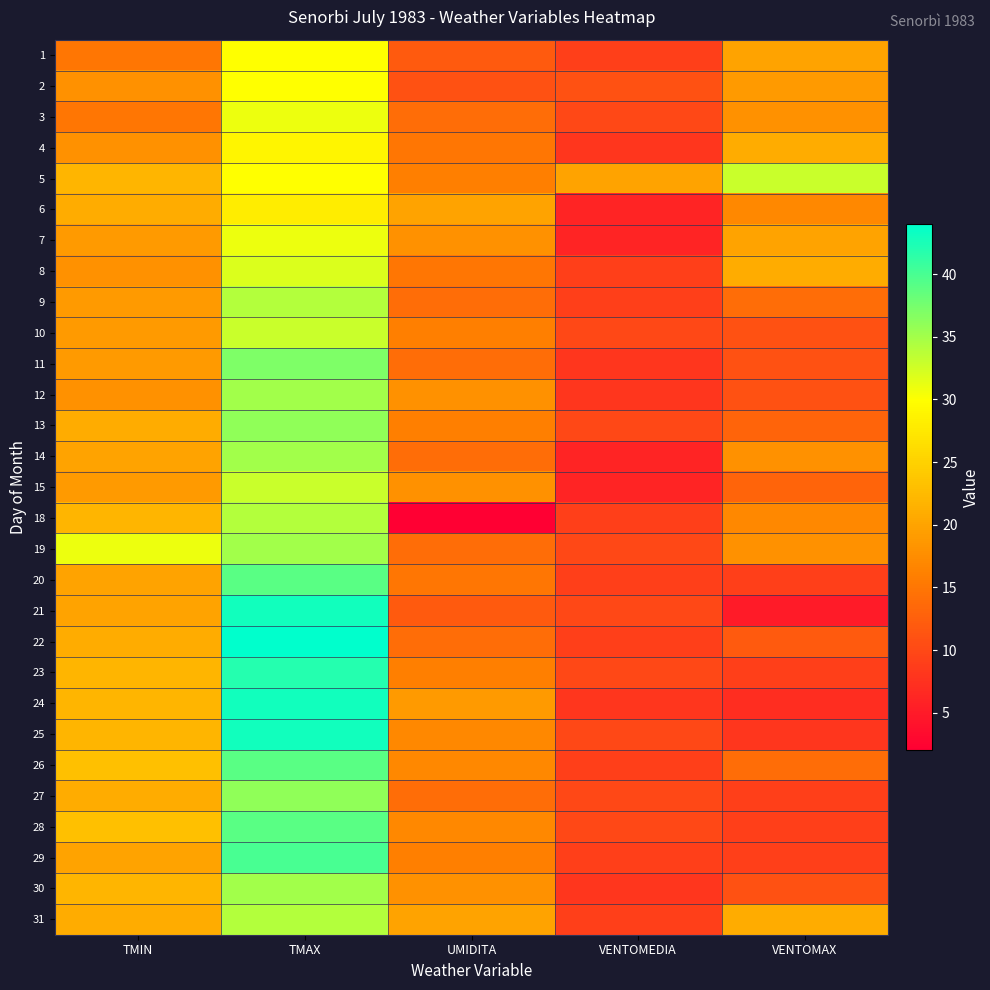

Which label corresponds to the smallest value in the chart?

UMIDITA